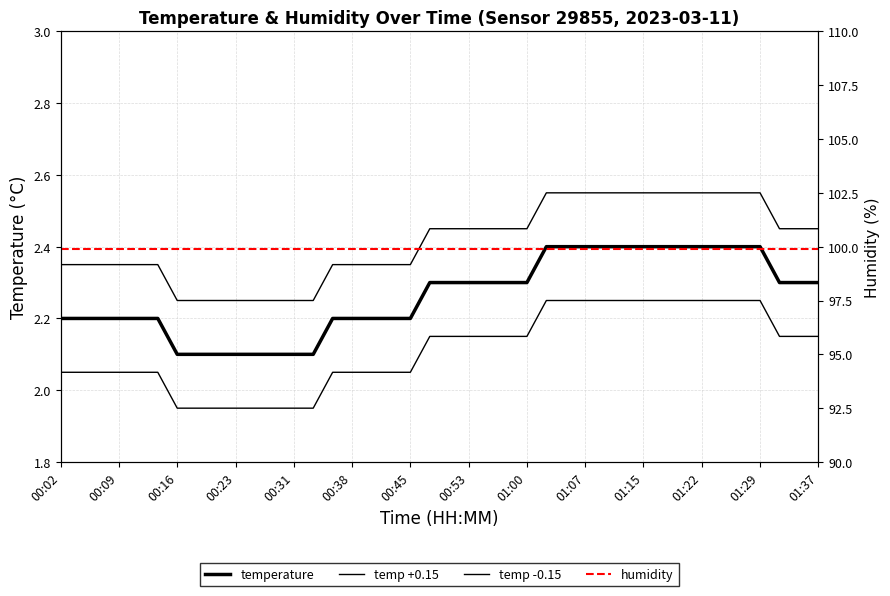

Does the chart have visible grid lines?

Yes